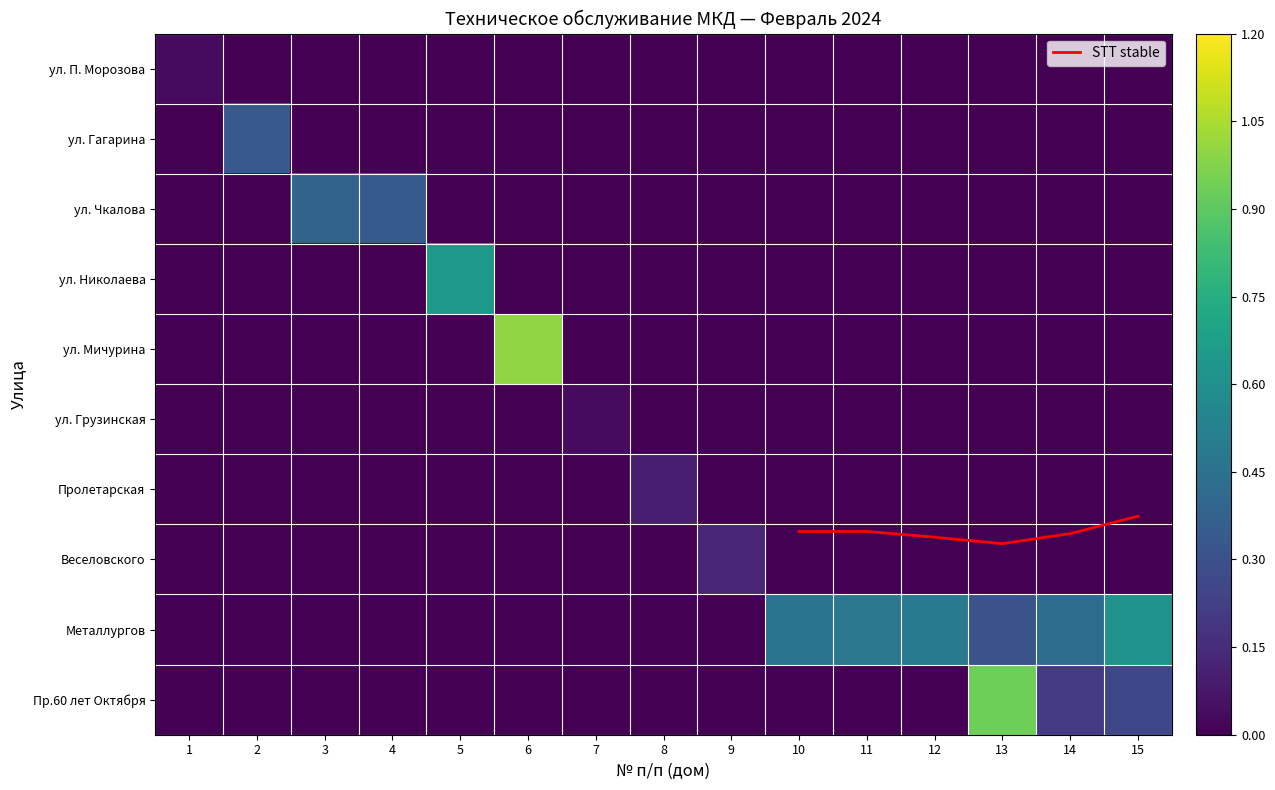

Which category has the lowest value in the ул. Мичурина series?

1